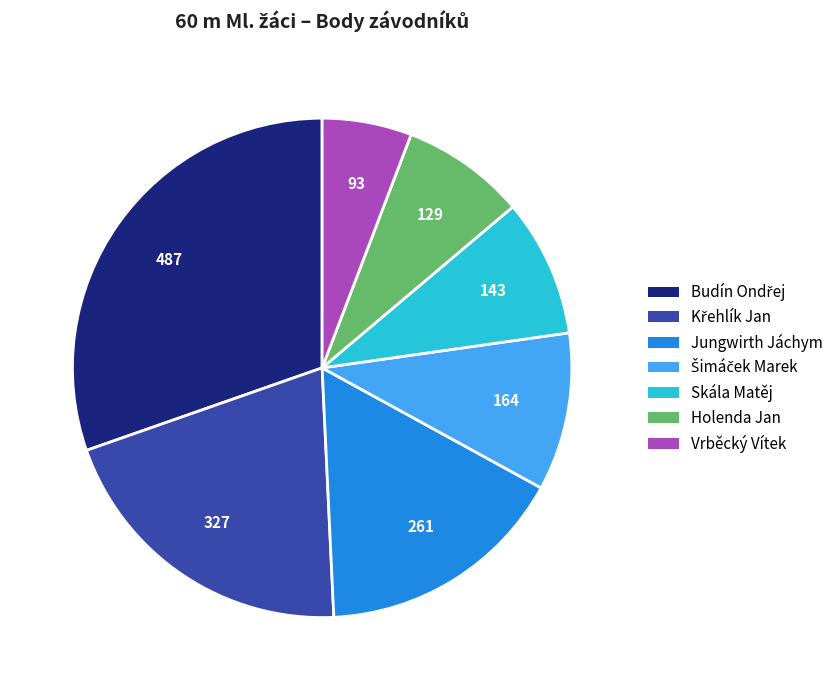

Which has a higher value, Skála Matěj or Vrběcký Vítek?

Skála Matěj